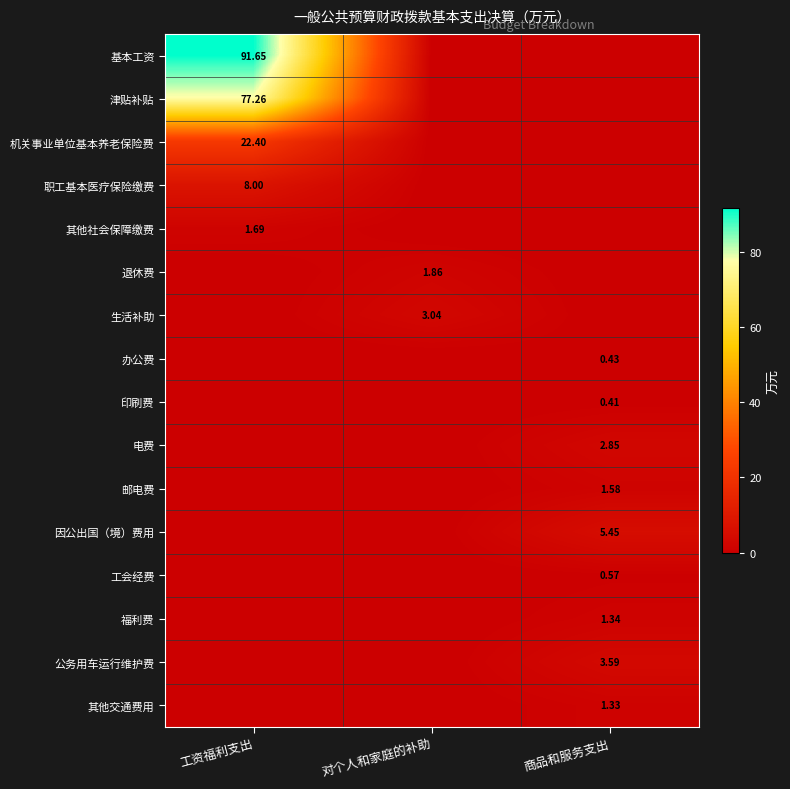

Rank the series by their maximum value, from lowest to highest.

印刷费, 办公费, 工会经费, 其他交通费用, 福利费, 邮电费, 其他社会保障缴费, 退休费, 电费, 生活补助, 公务用车运行维护费, 因公出国（境）费用, 职工基本医疗保险缴费, 机关事业单位基本养老保险费, 津贴补贴, 基本工资